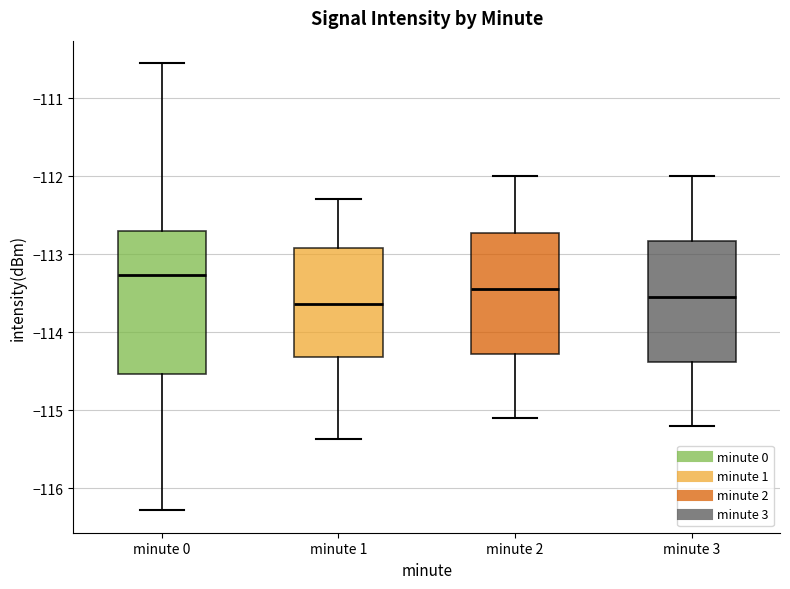

Comparing the boxes themselves (not the whiskers), which one is the tallest?

minute 0